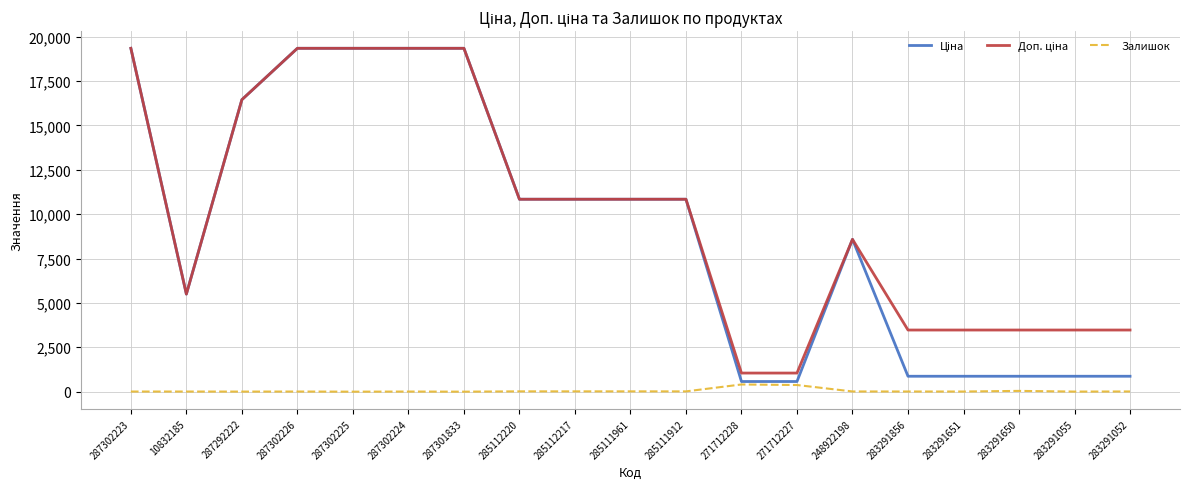

What is the maximum value shown in the chart?

19343.1